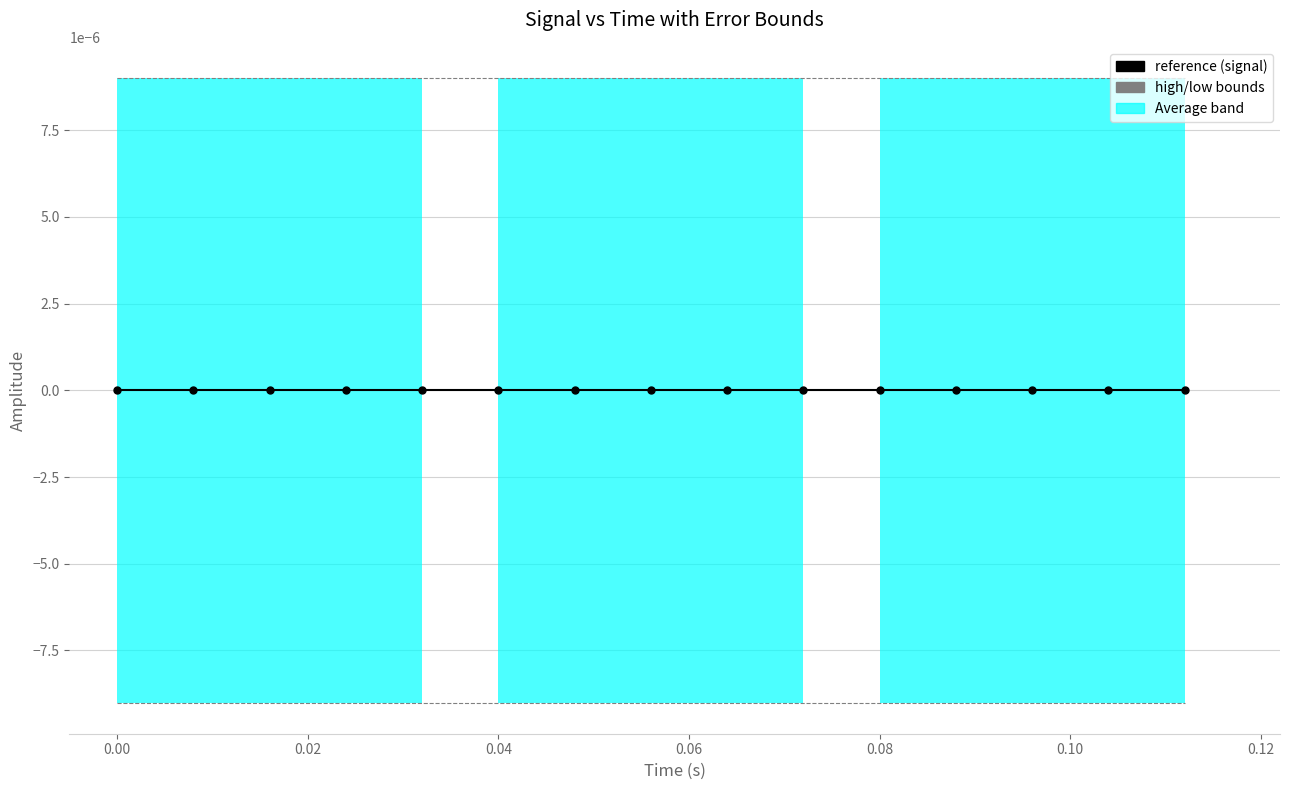

At 0.00, list the series in order from largest to smallest.

high bound, reference (signal), low bound